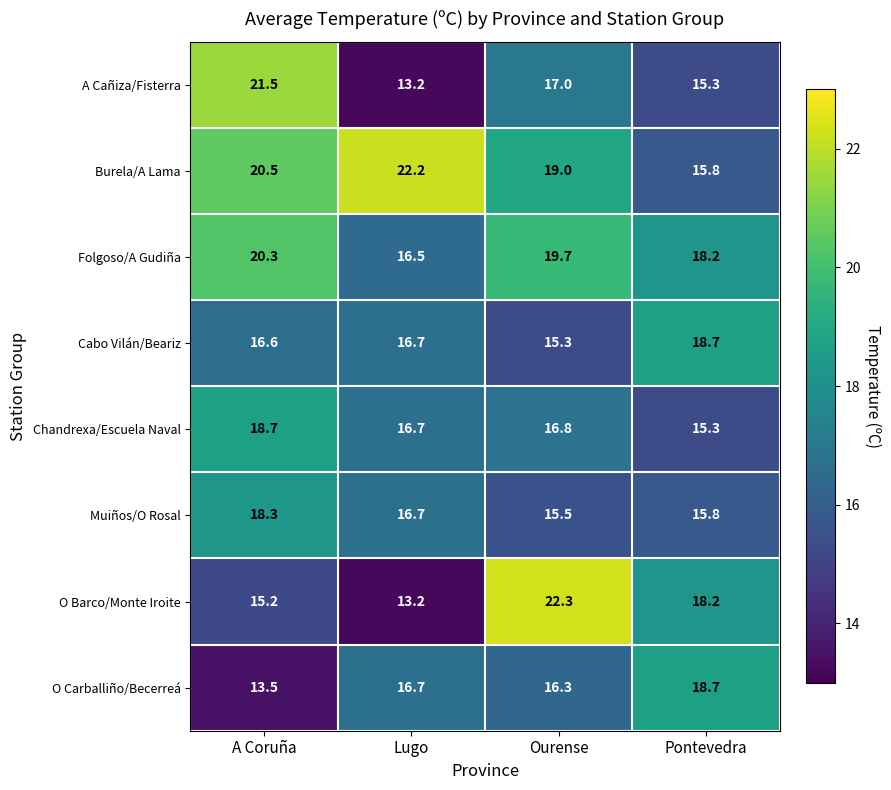

Is it true that O Barco/Monte Iroite equals 22.3 at Ourense?

True